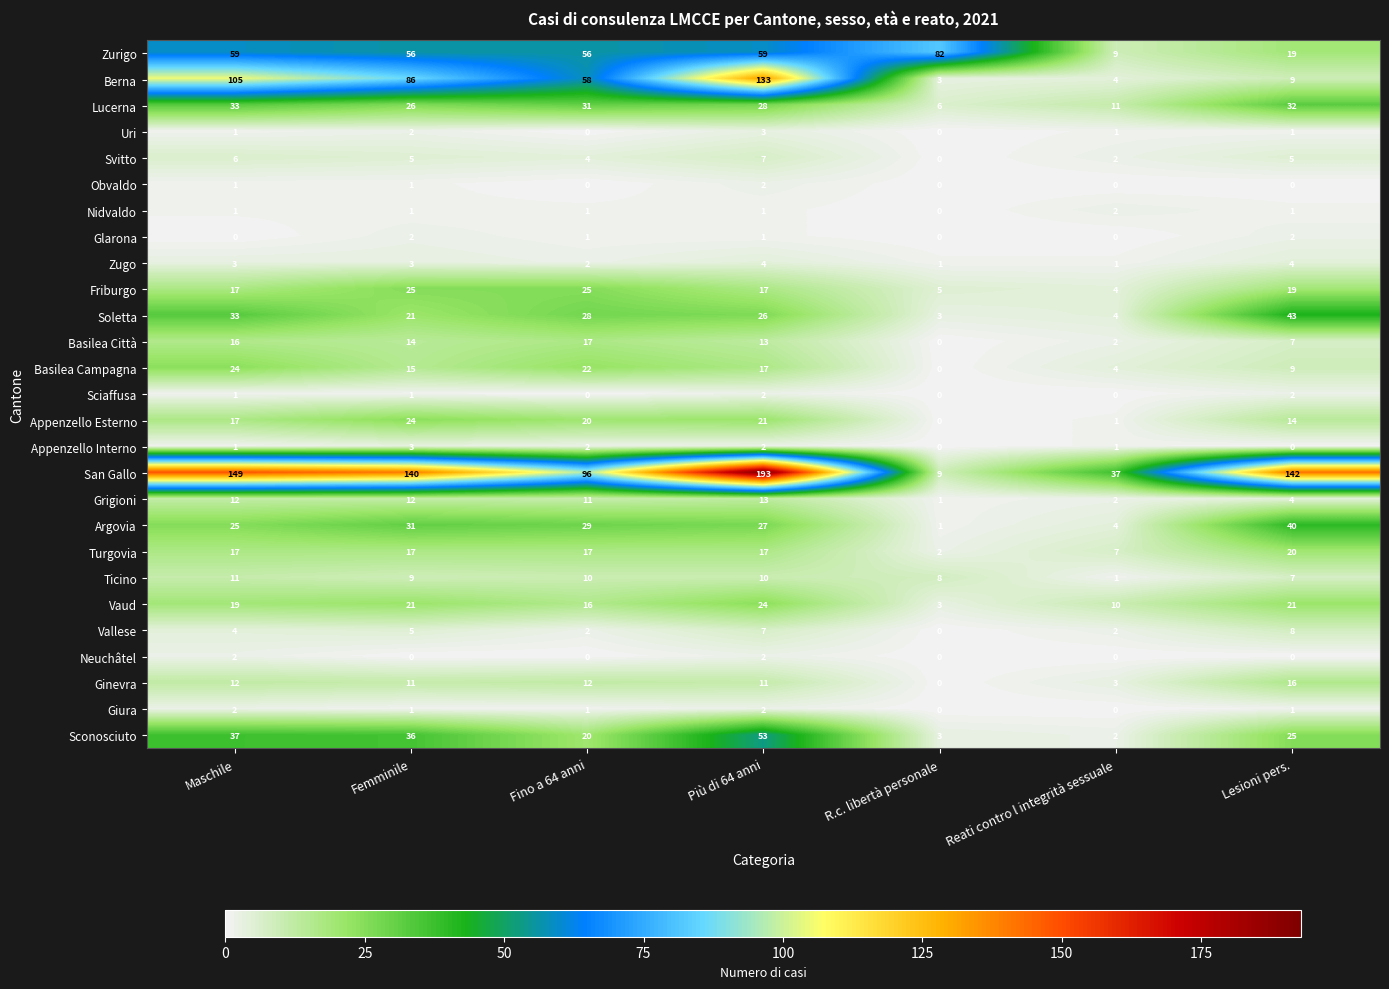

Rank the categories by Basilea Città value from highest to lowest.

Fino a 64 anni, Maschile, Femminile, Più di 64 anni, Lesioni pers., Reati contro l integrità sessuale, R.c. libertà personale